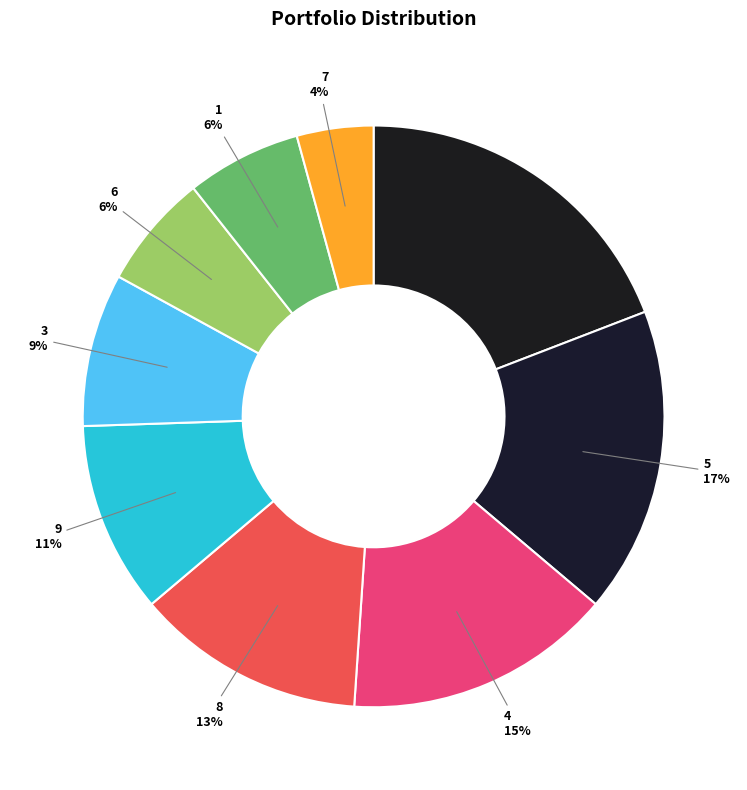

Does 8 account for over 50% of the chart?

No